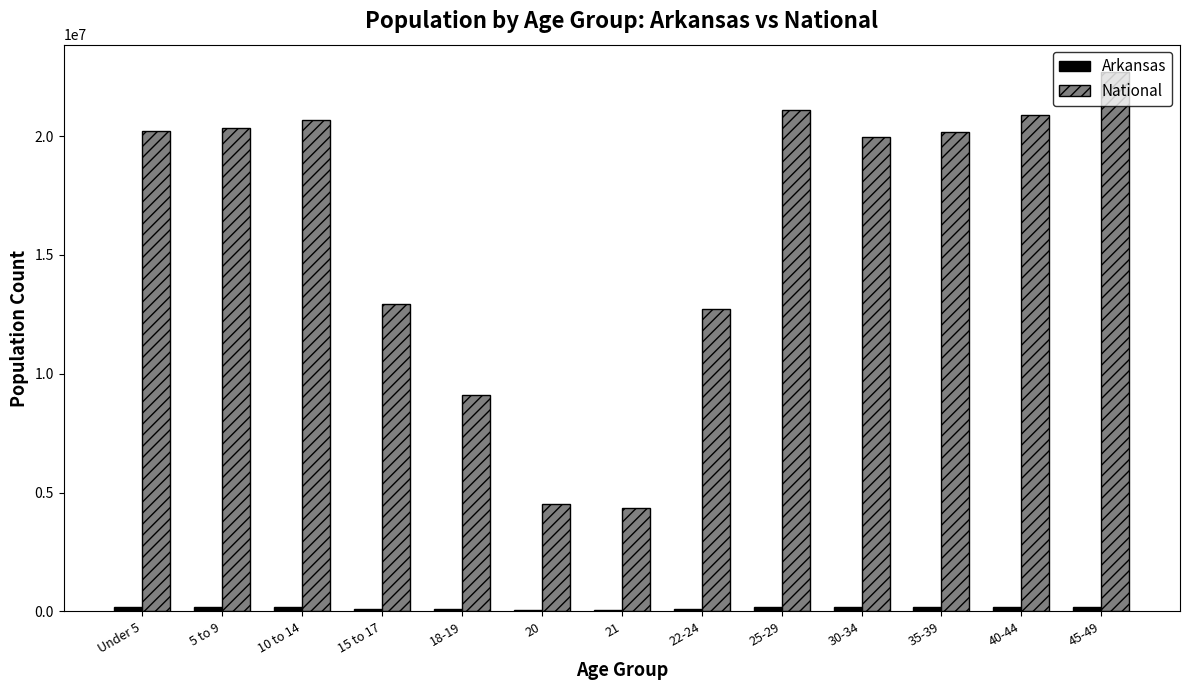

Where is National nearest to the value 13531442?

15 to 17